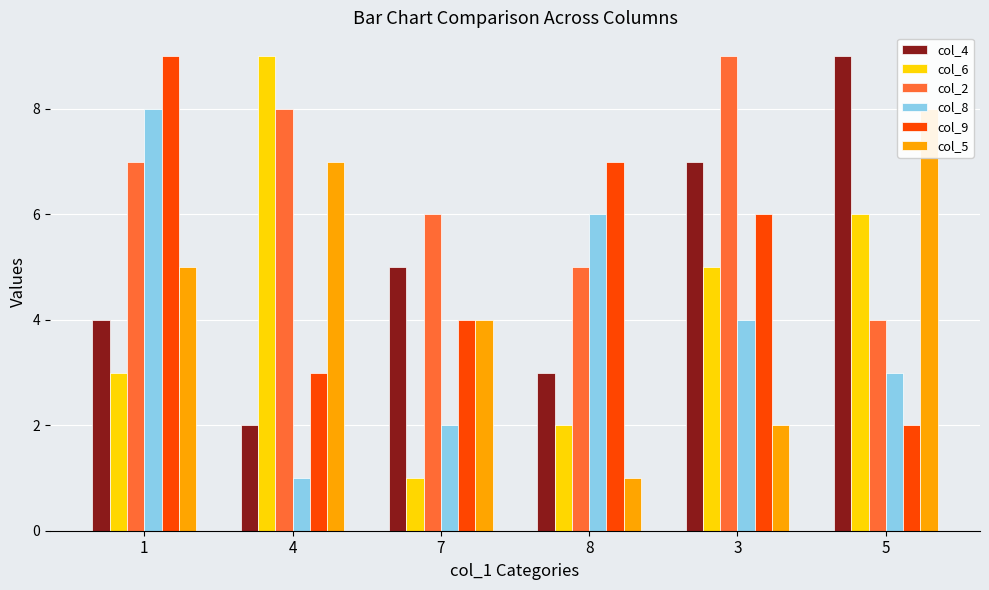

What is the total value across all series at 5?

32